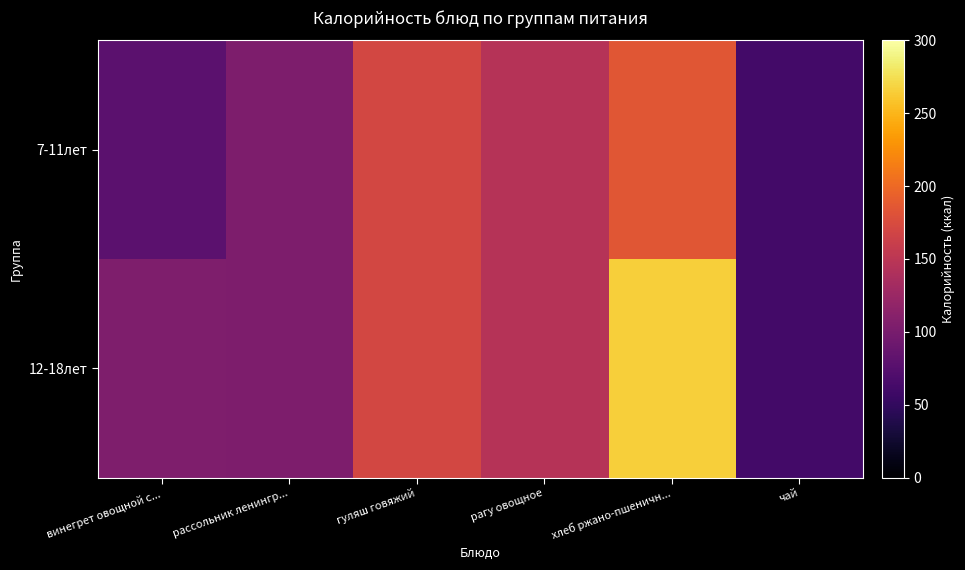

At which category is the sum across all series the highest?

хлеб ржано-пшеничн...